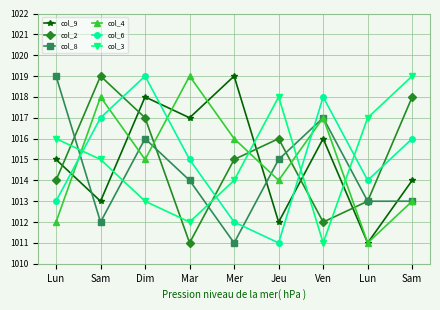

What is the difference between the second highest and second lowest values in the col_3 series?

6